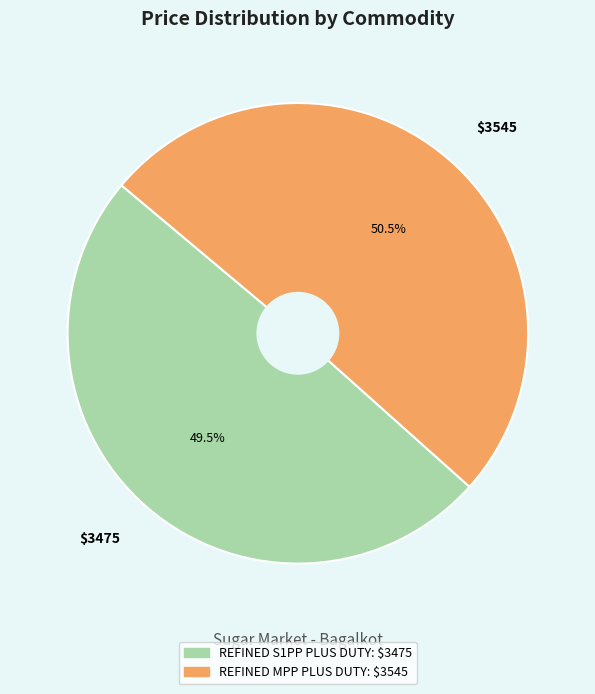

What is the ratio of the value at REFINED S1PP PLUS DUTY to the value at REFINED MPP PLUS DUTY?

1.0